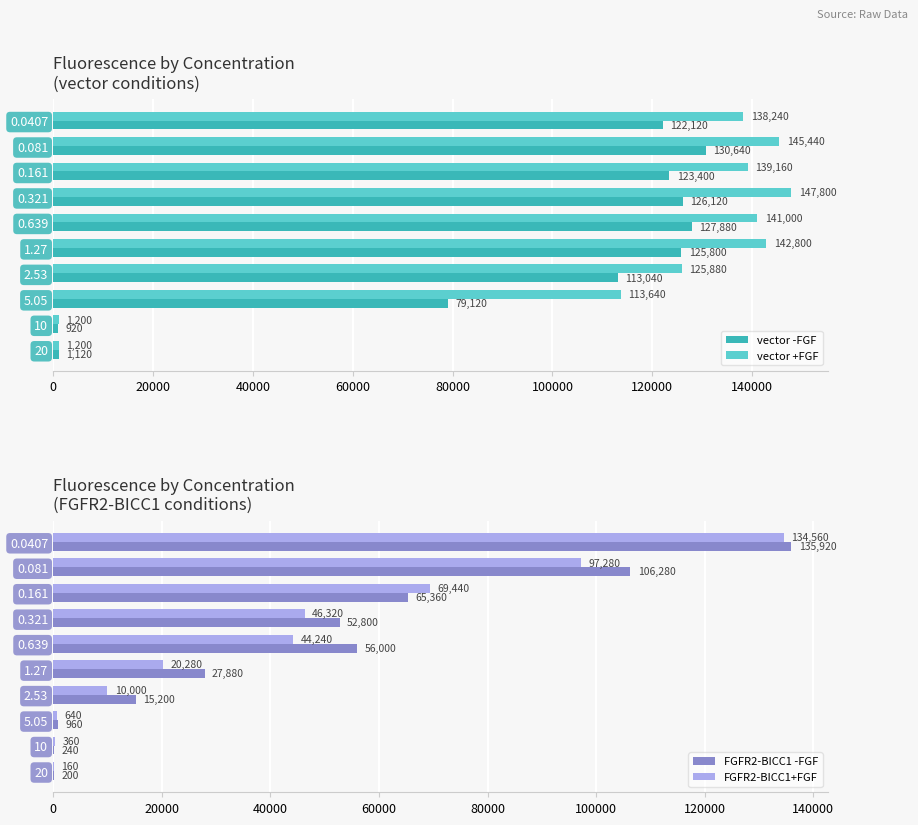

What is the maximum value for vector -FGF?

130640